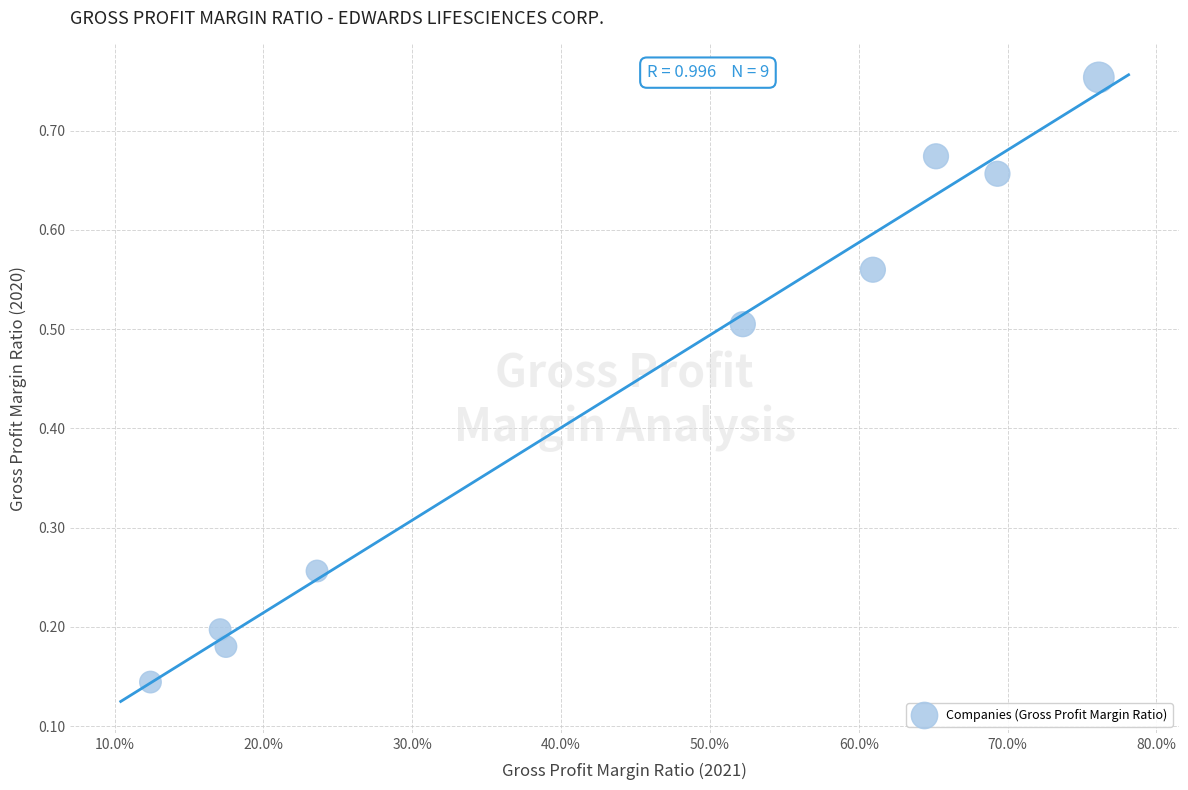

What is the average X value?

0.4